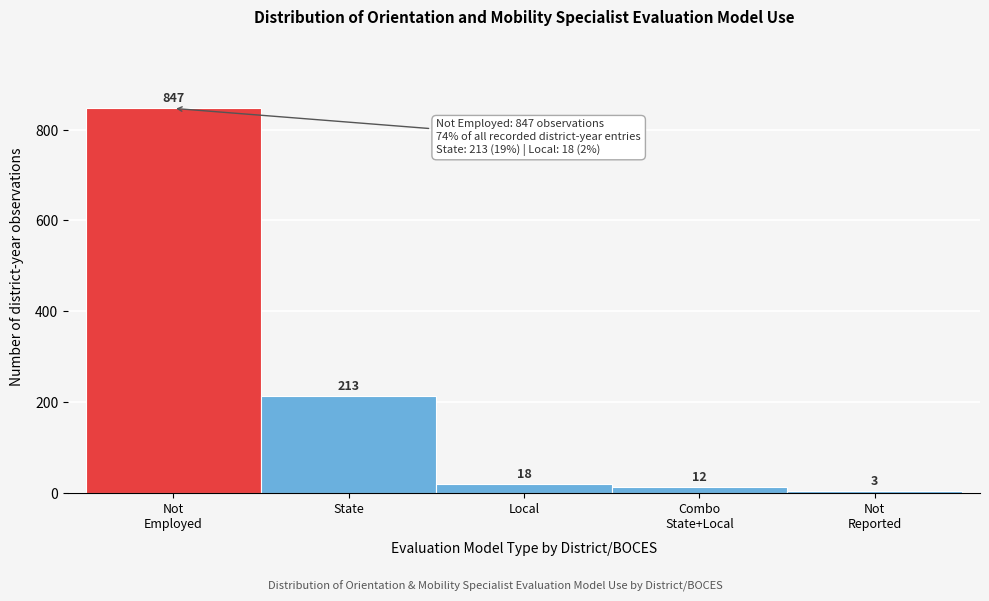

Reading right to left, transcribe all the data shown in this chart.

3	12	18	213	847